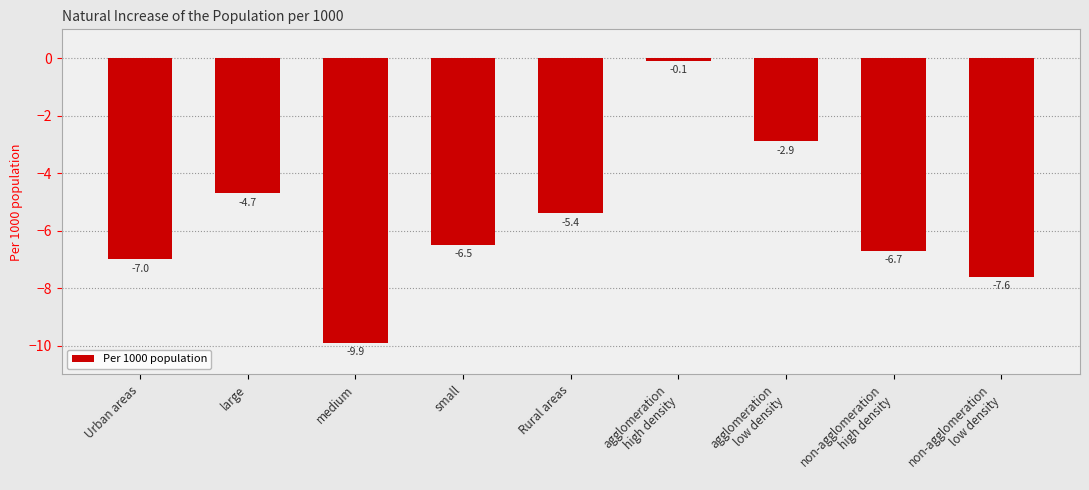

What is the average value?

-5.6